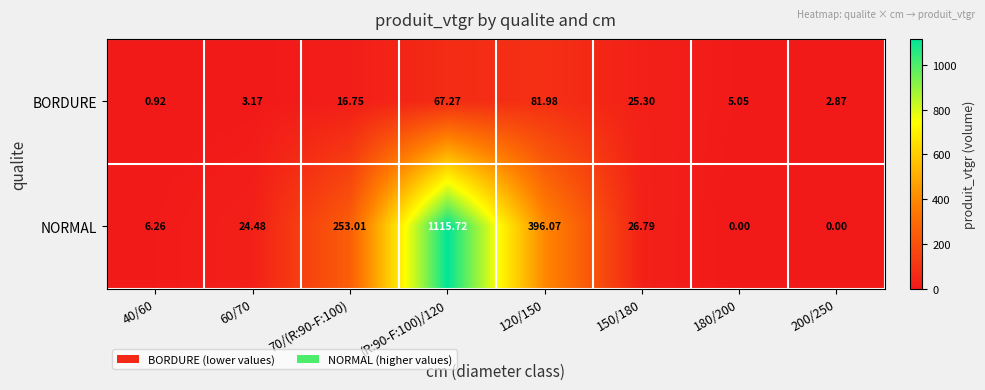

Which series has the largest range (max minus min)?

NORMAL